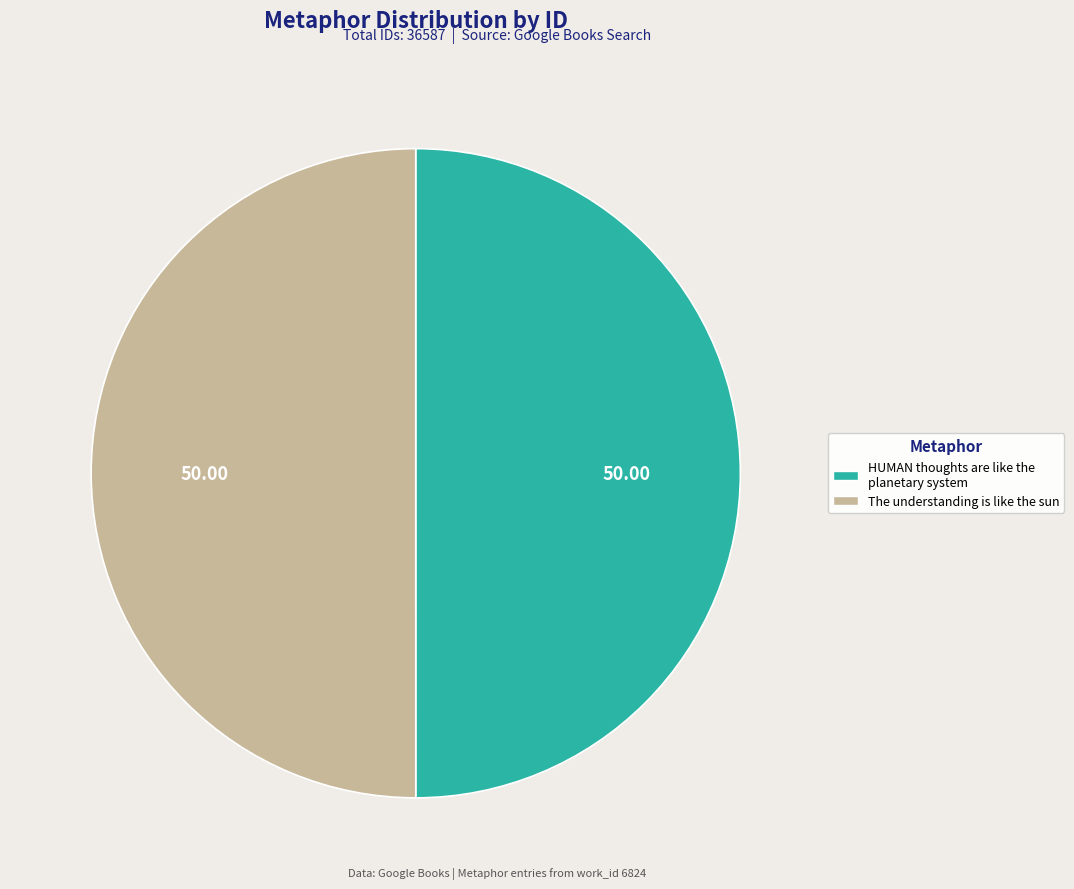

Do The understanding is like the sun and HUMAN thoughts are like the planetary system together represent more than half of the pie?

Yes